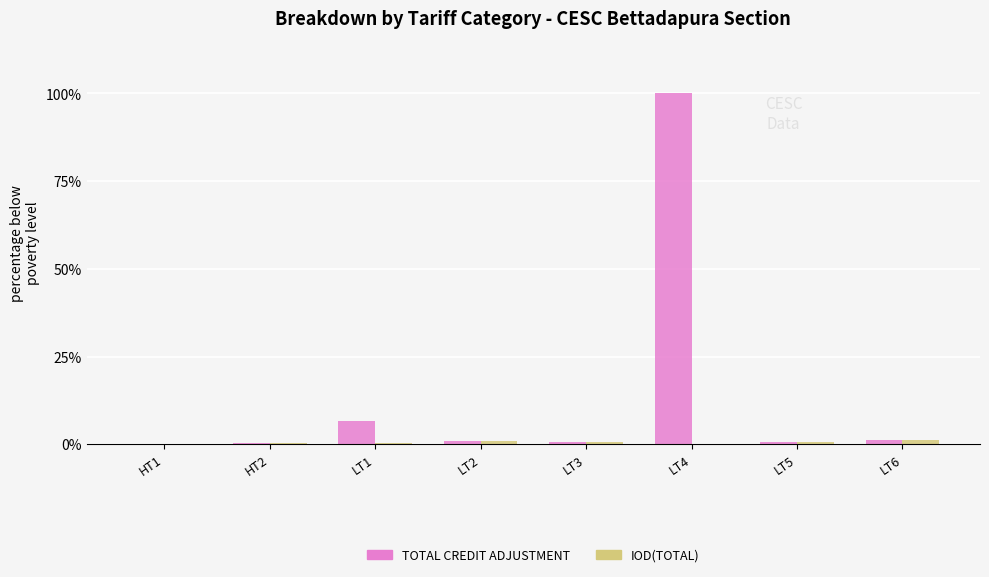

Which category has the highest value across all series?

LT4